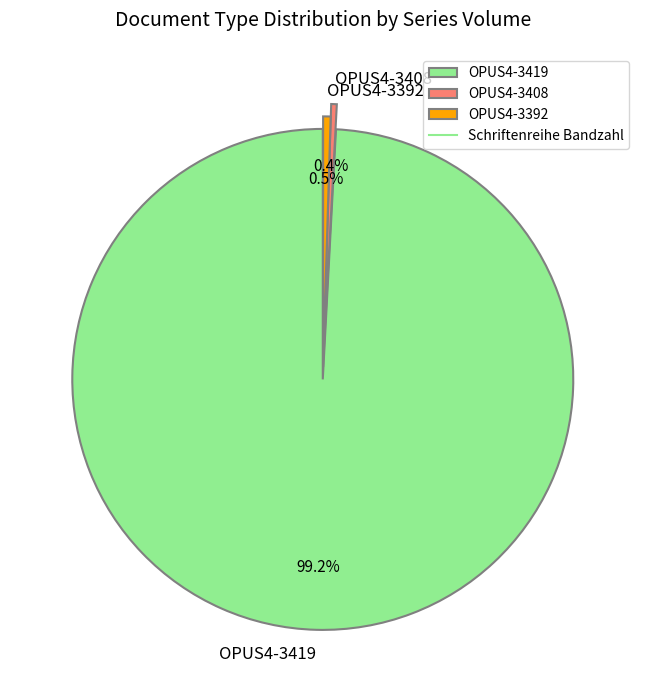

Which has a higher value, OPUS4-3419 or OPUS4-3392?

OPUS4-3419